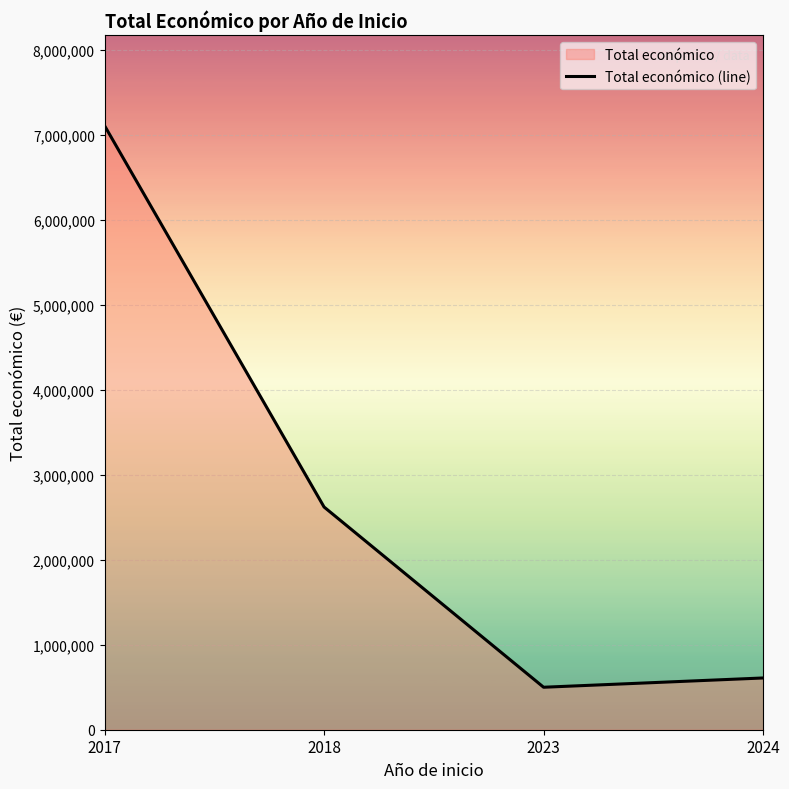

Is it true that the value at 2018 is 2621579?

True